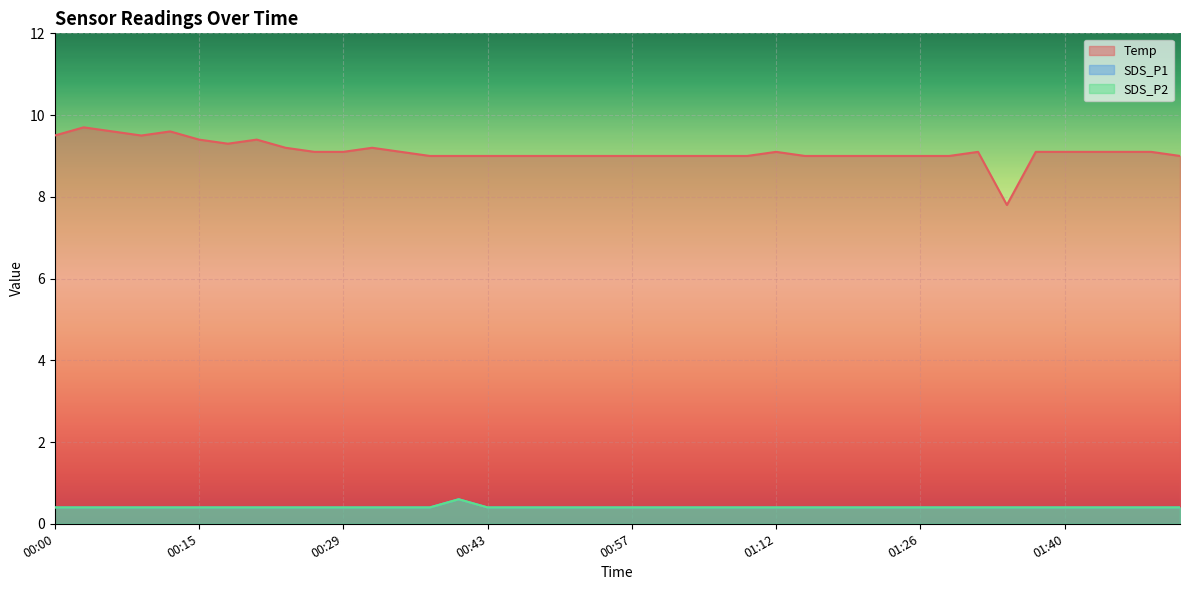

Is the value of SDS_P1 at 00:57 greater than the value of Temp at 01:20?

No